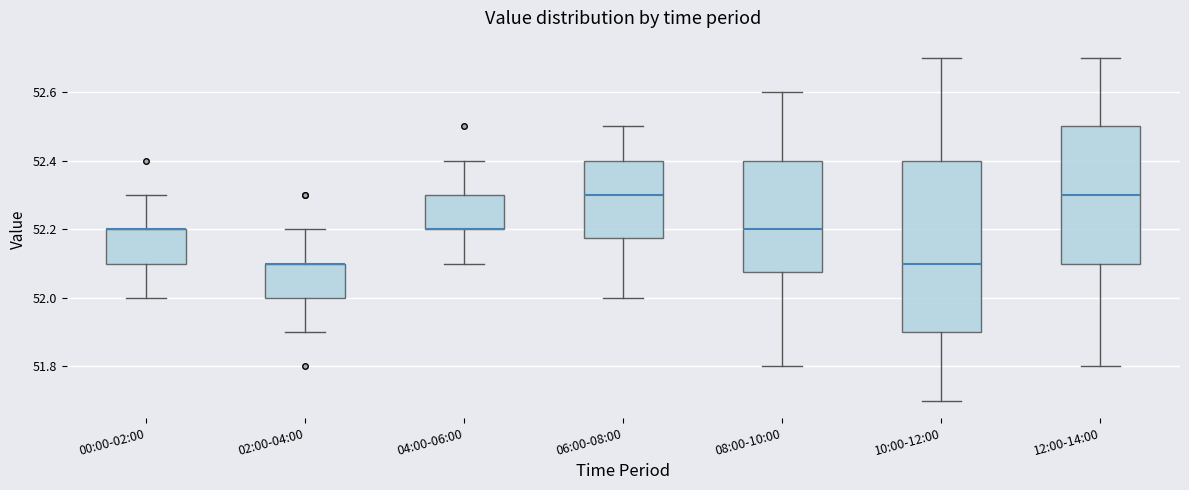

Reading left to right, read every box against the y-axis: the position of its median line, the range the box covers, and the ends of its whiskers. The values are not printed on the chart, so give them approximately, as read against the axis.

00:00-02:00: median 52.20 (drawn on the box's upper edge), box 52.10 to 52.20, whiskers 52.00 to 52.30
02:00-04:00: median 52.10 (drawn on the box's upper edge), box 52.00 to 52.10, whiskers 51.90 to 52.20
04:00-06:00: median 52.20 (drawn on the box's lower edge), box 52.20 to 52.30, whiskers 52.10 to 52.40
06:00-08:00: median 52.30, box 52.18 to 52.40, whiskers 52.00 to 52.50
08:00-10:00: median 52.20, box 52.08 to 52.40, whiskers 51.80 to 52.60
10:00-12:00: median 52.10, box 51.90 to 52.40, whiskers 51.70 to 52.70
12:00-14:00: median 52.30, box 52.10 to 52.50, whiskers 51.80 to 52.70